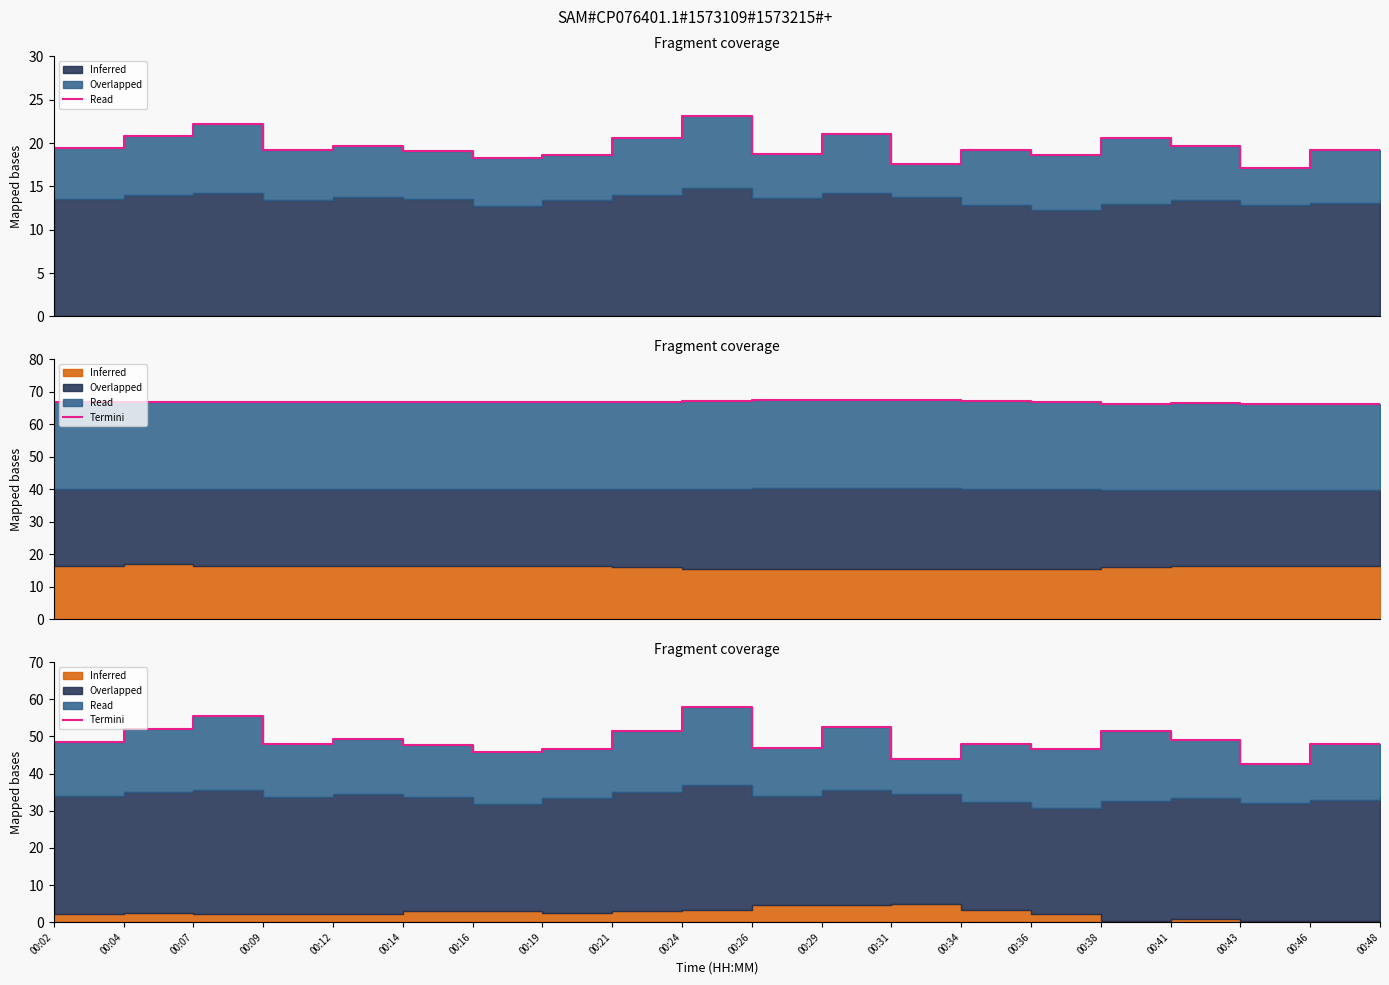

The chart shows a value of 15.4 at 00:48. True or false?

False